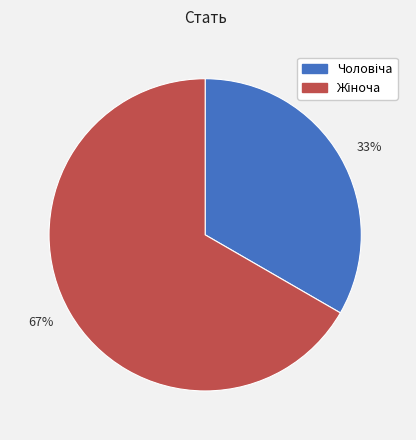

Which category has the biggest portion of the pie?

67%